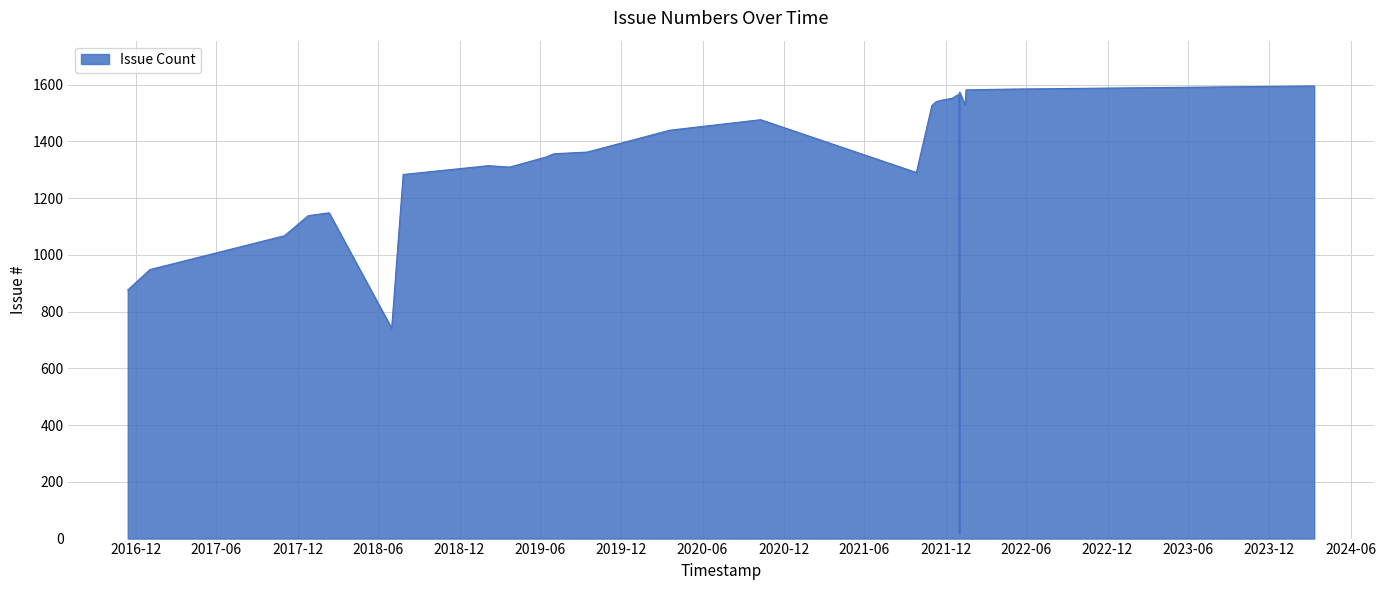

The chart shows a value of 948 at 2017-01-02. True or false?

True